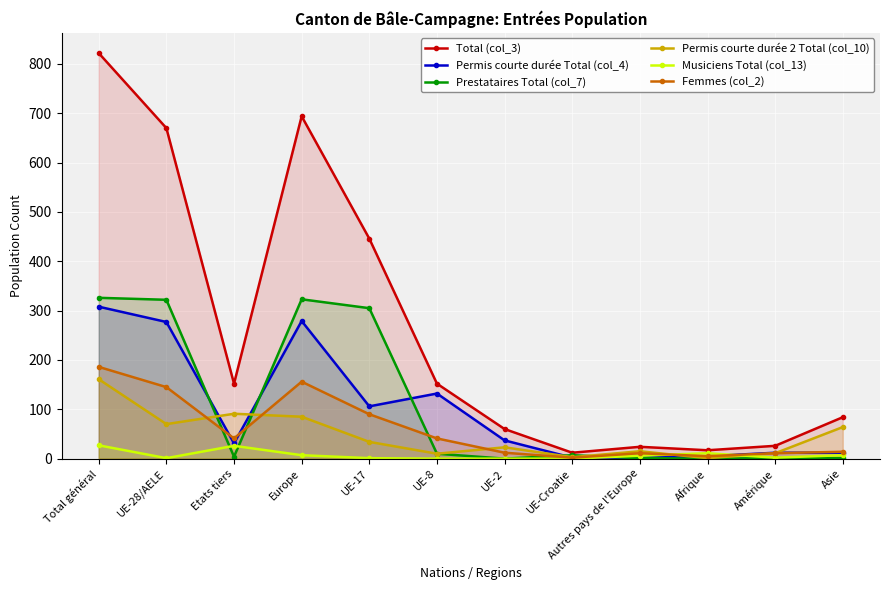

What is the minimum value for Permis courte durée Total (col_4)?

2